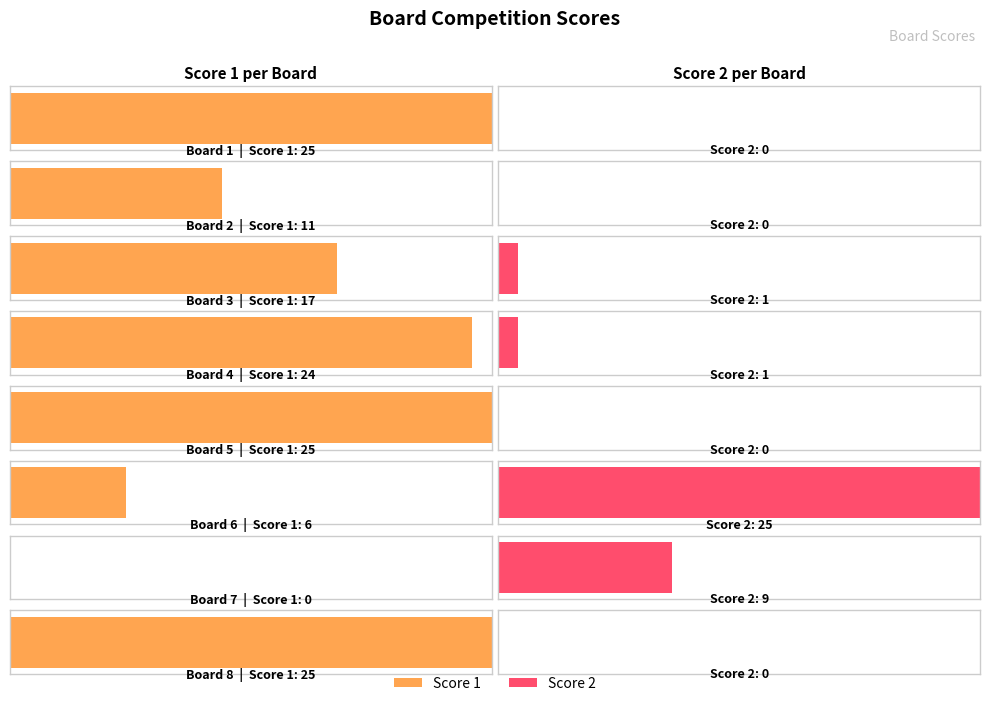

What is the difference between the maximum and minimum values in the Score 1 series?

25